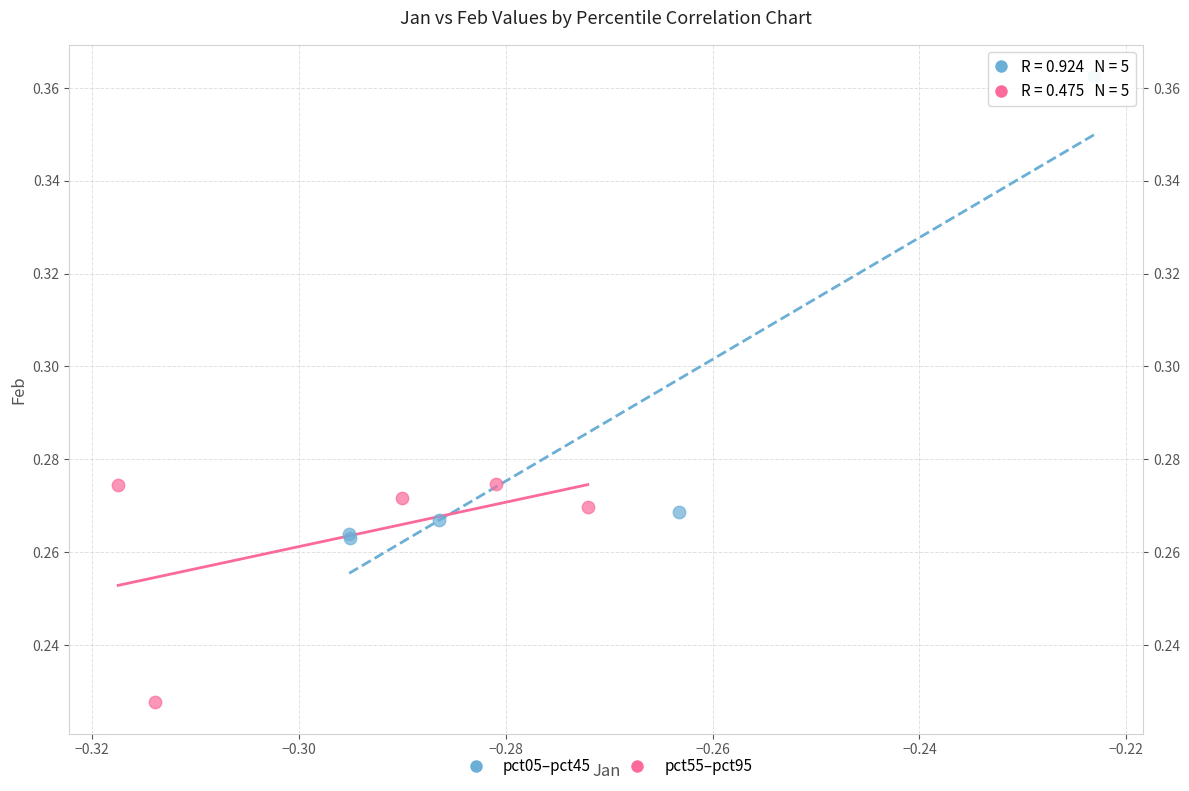

Which series contains the highest Y value?

pct05–pct45